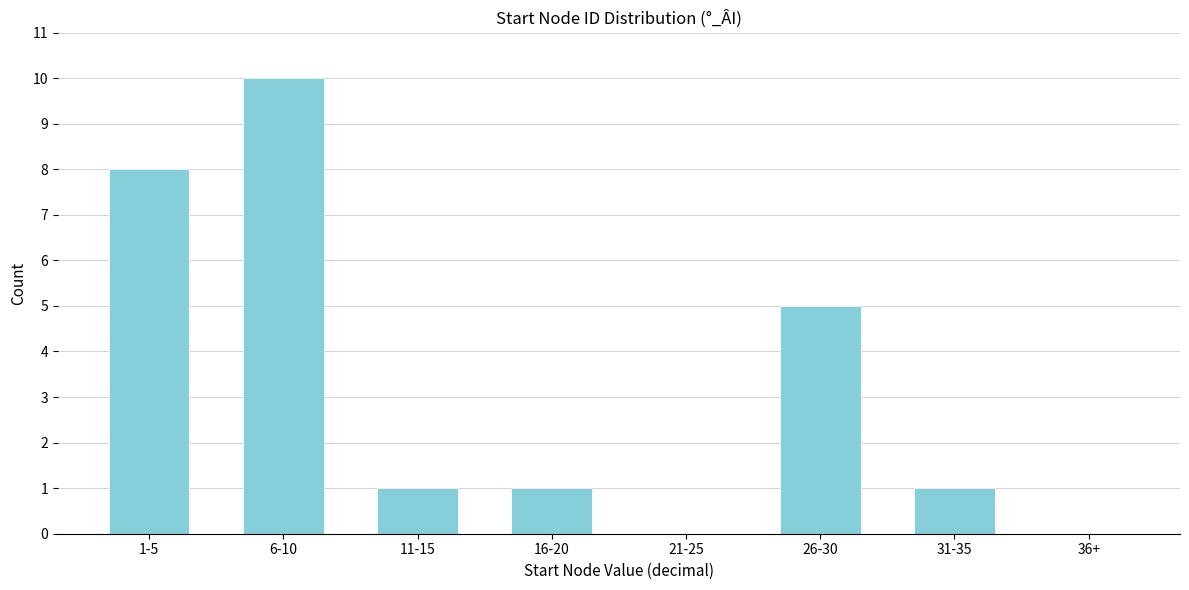

Reading left to right, transcribe all the data shown in this chart.

1-5=8	6-10=10	11-15=1	16-20=1	21-25=0	26-30=5	31-35=1	36+=0